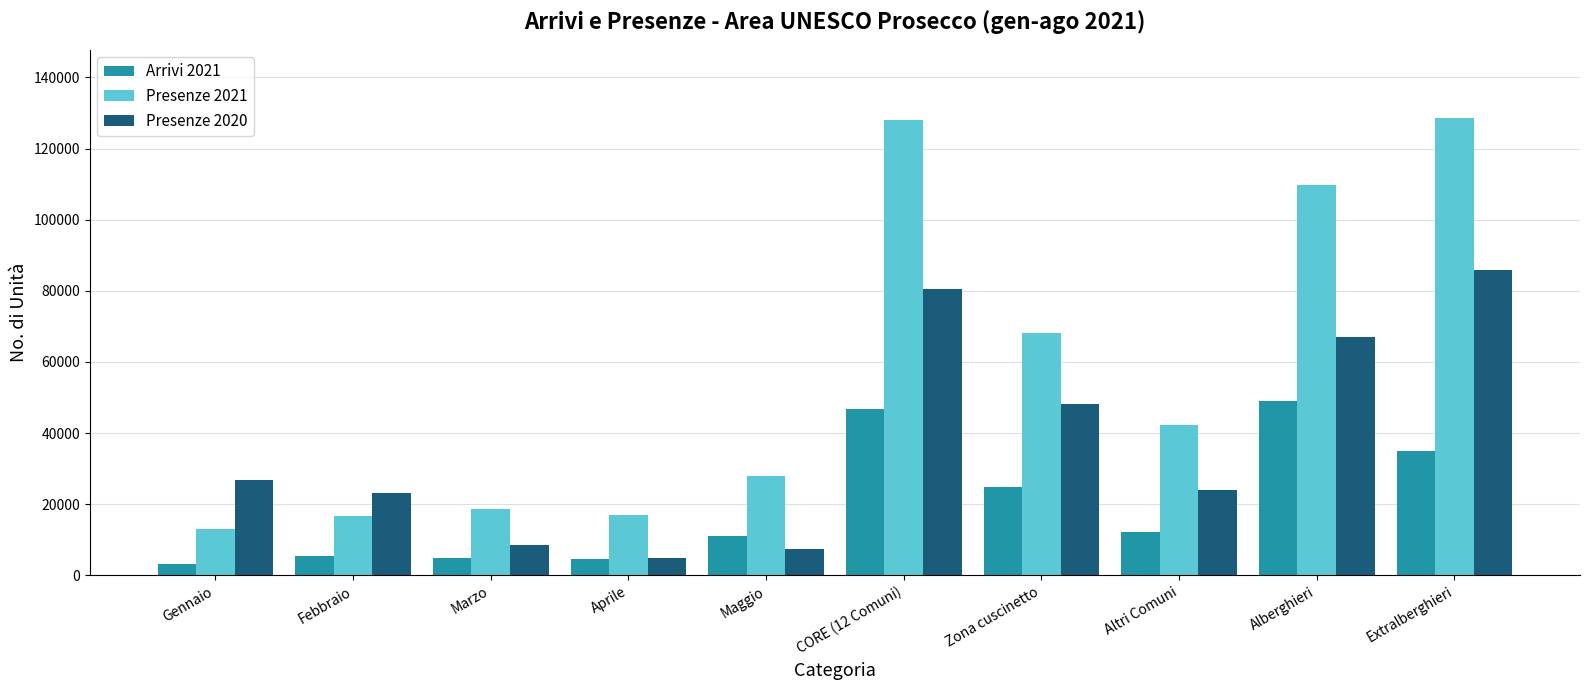

How many data points does each series have?

10